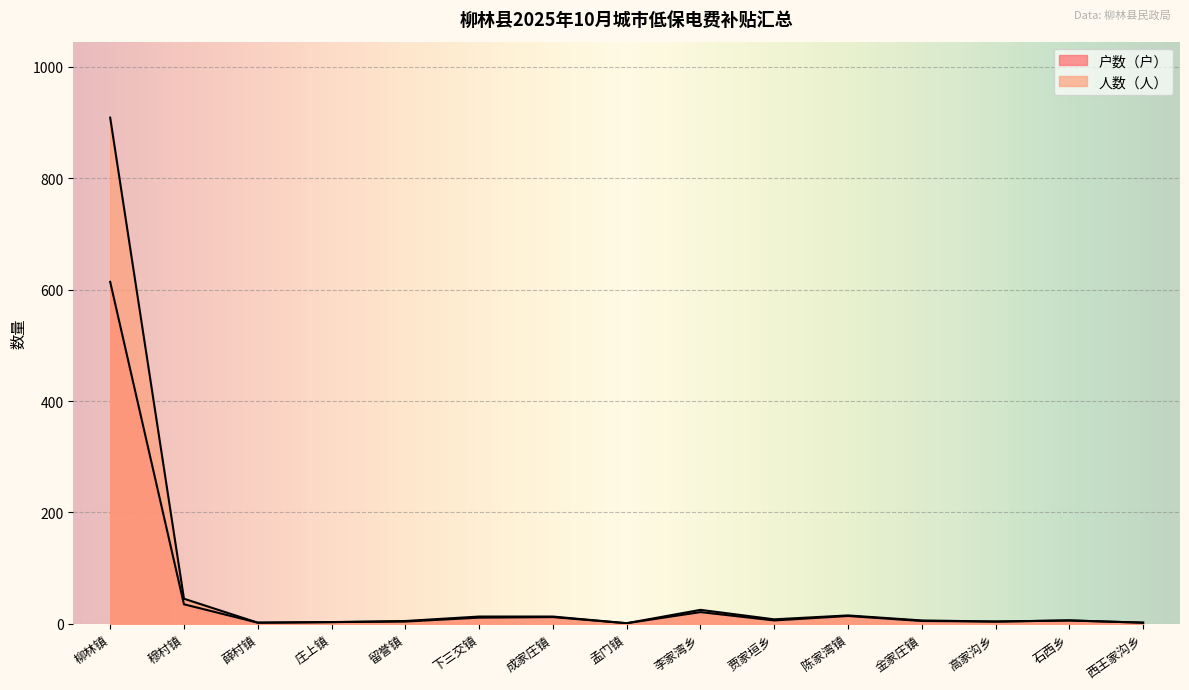

Reading left to right, list all the values displayed in this chart.

户数（户）: 柳林镇=614	穆村镇=35	薛村镇=2	庄上镇=3	留誉镇=4	下三交镇=11	成家庄镇=12	孟门镇=1	李家湾乡=21	贾家垣乡=6	陈家湾镇=14	金家庄镇=5	高家沟乡=4	石西乡=6	西王家沟乡=2
人数（人）: 柳林镇=909	穆村镇=45	薛村镇=2	庄上镇=3	留誉镇=5	下三交镇=13	成家庄镇=13	孟门镇=1	李家湾乡=25	贾家垣乡=8	陈家湾镇=15	金家庄镇=6	高家沟乡=4	石西乡=6	西王家沟乡=2